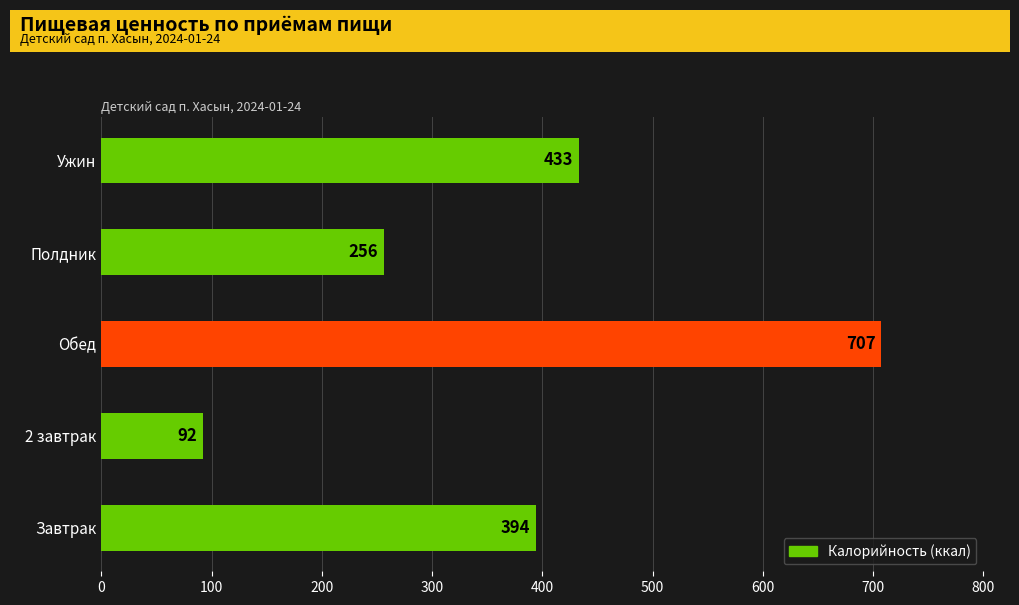

The chart shows a value of 61 at 2 завтрак. True or false?

False